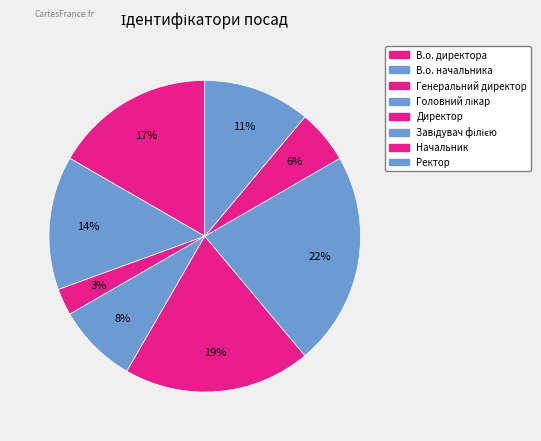

What is the ratio of the value at Головний лікар to the value at В.о. начальника?

0.6